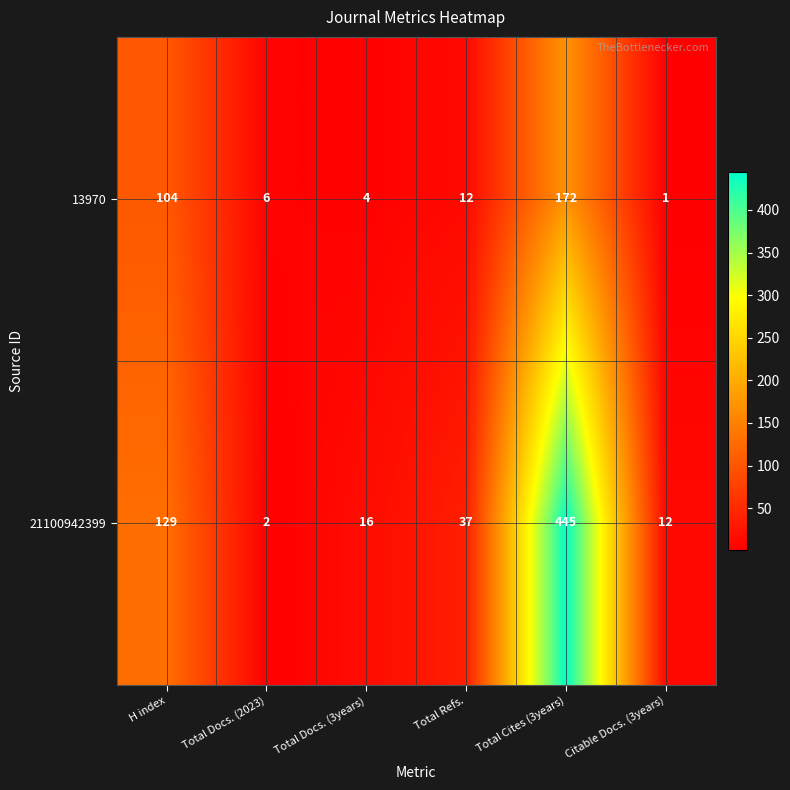

How many data points in 21100942399 are less than 37?

3